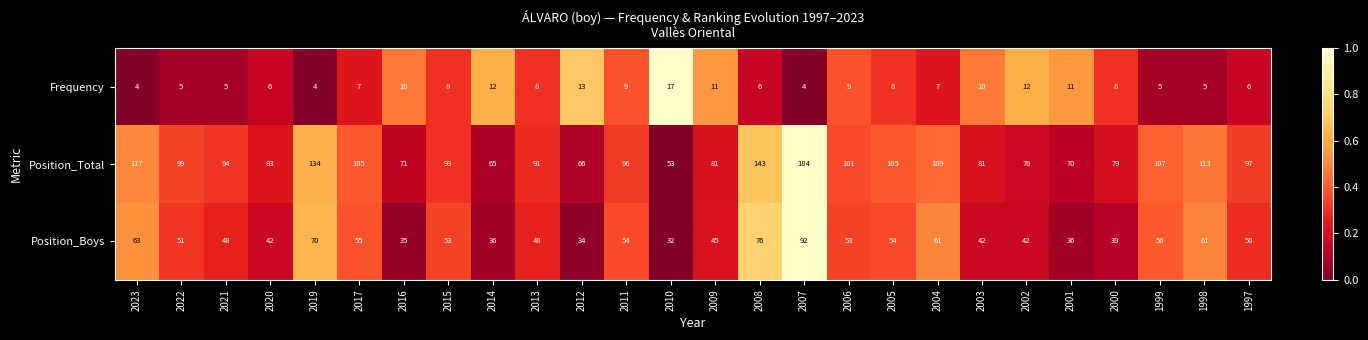

Between 2009 and 1999, which series saw the biggest shift?

Position_Total